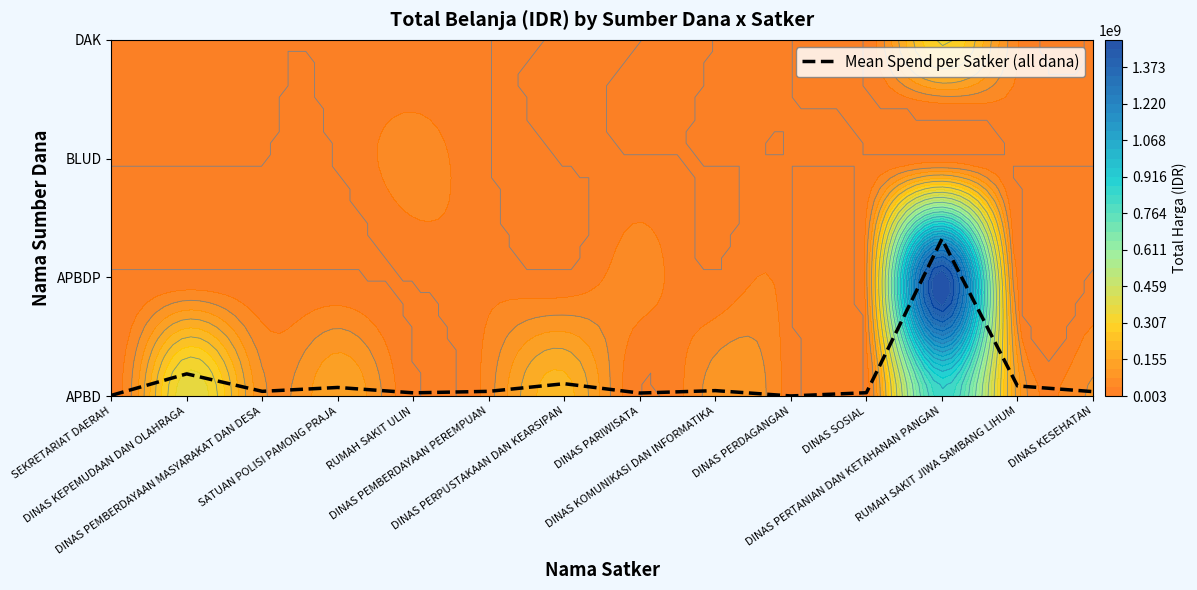

Reading right to left, transcribe all the data shown in this chart.

DINAS KESEHATAN=0.0	RUMAH SAKIT JIWA SAMBANG LIHUM=0.1	DINAS PERTANIAN DAN KETAHANAN PANGAN=1.3	DINAS SOSIAL=0.0	DINAS PERDAGANGAN=0.0	DINAS KOMUNIKASI DAN INFORMATIKA=0.0	DINAS PARIWISATA=0.0	DINAS PERPUSTAKAAN DAN KEARSIPAN=0.1	DINAS PEMBERDAYAAN PEREMPUAN=0.0	RUMAH SAKIT ULIN=0.0	SATUAN POLISI PAMONG PRAJA=0.1	DINAS PEMBERDAYAAN MASYARAKAT DAN DESA=0.0	DINAS KEPEMUDAAN DAN OLAHRAGA=0.2	SEKRETARIAT DAERAH=0.0